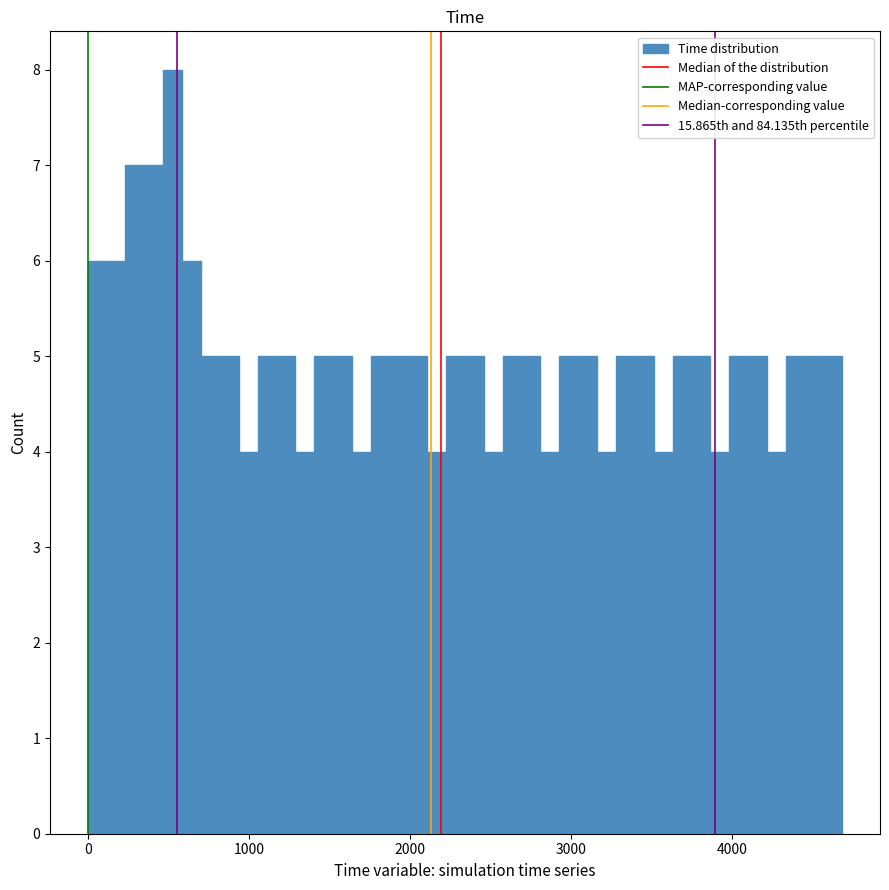

Around what value on the x-axis is the tallest bar? Give the approximate position of its centre, as read against the axis.

500